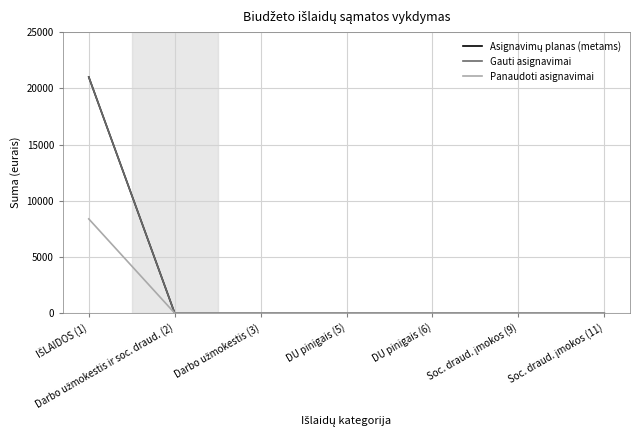

True or false: Panaudoti asignavimai and Asignavimų planas (metams) cross at least once.

False